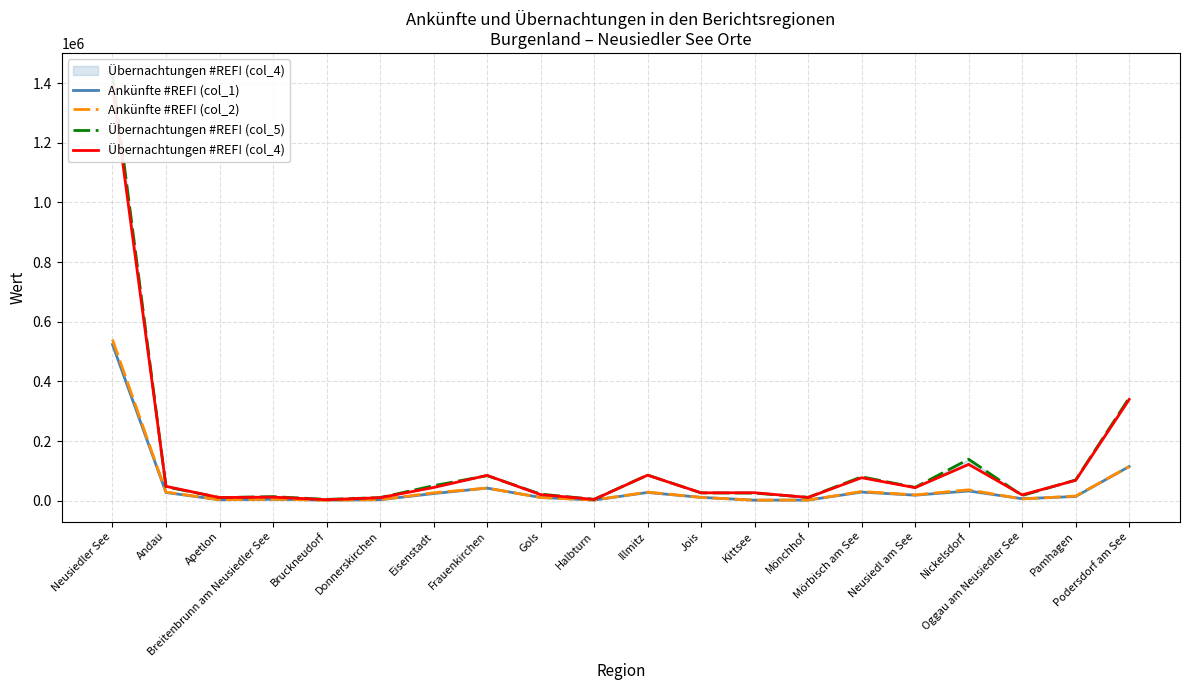

At how many categories does at least one series exceed 961569?

1